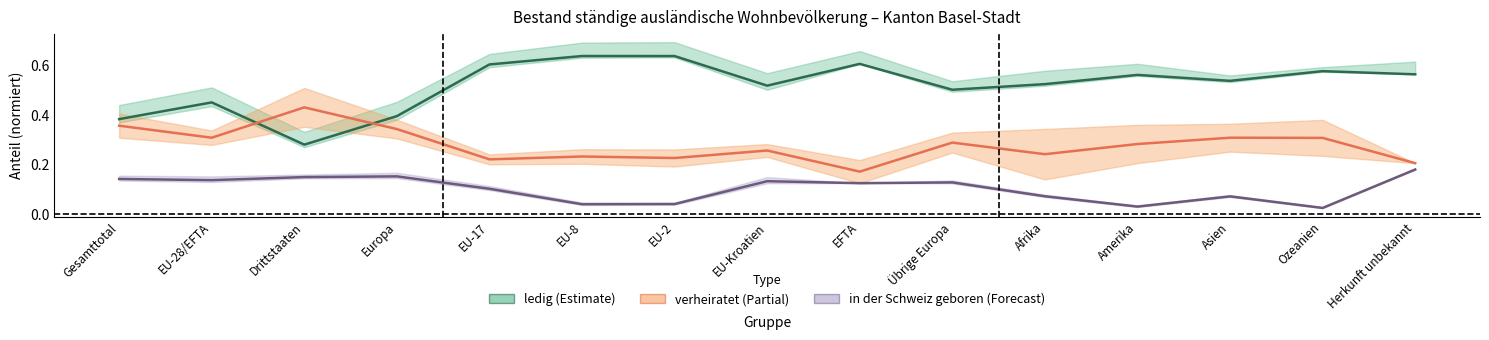

True or false: in der Schweiz geboren and ledig cross at least once.

False